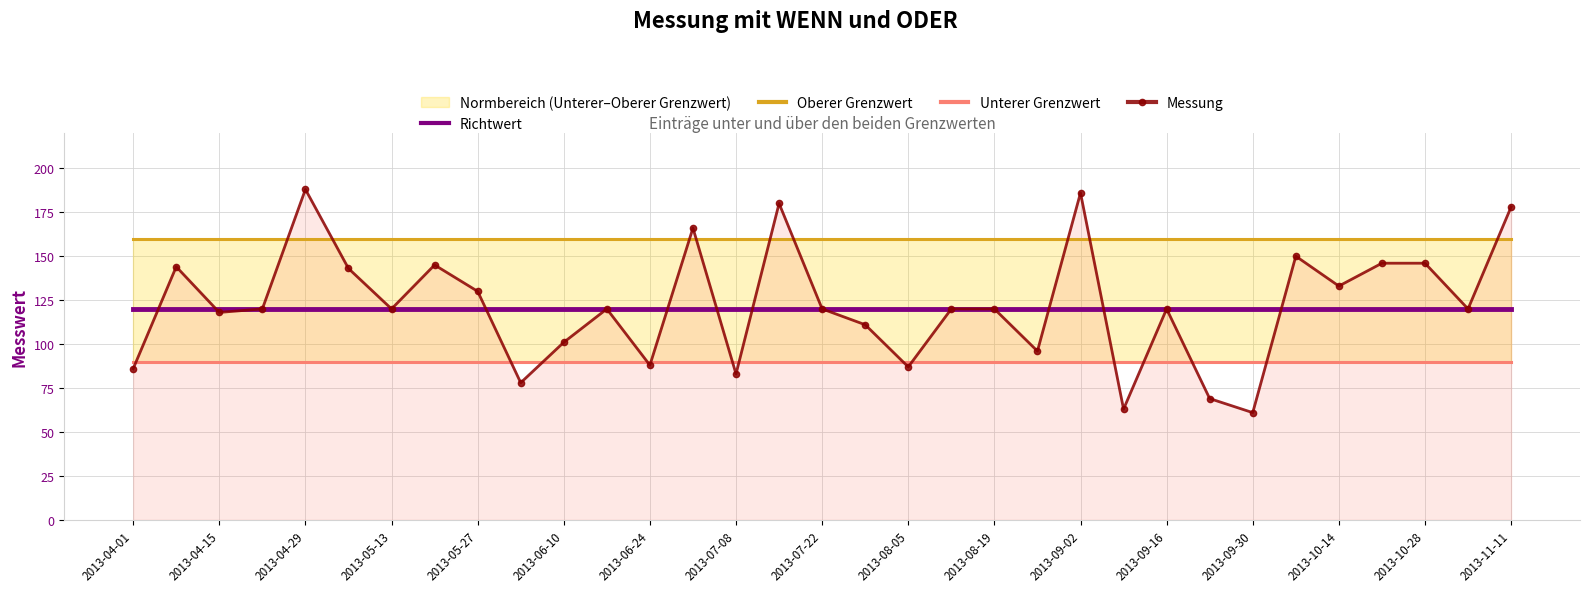

Is it true that Messung equals 120 at 2013-05-13?

True